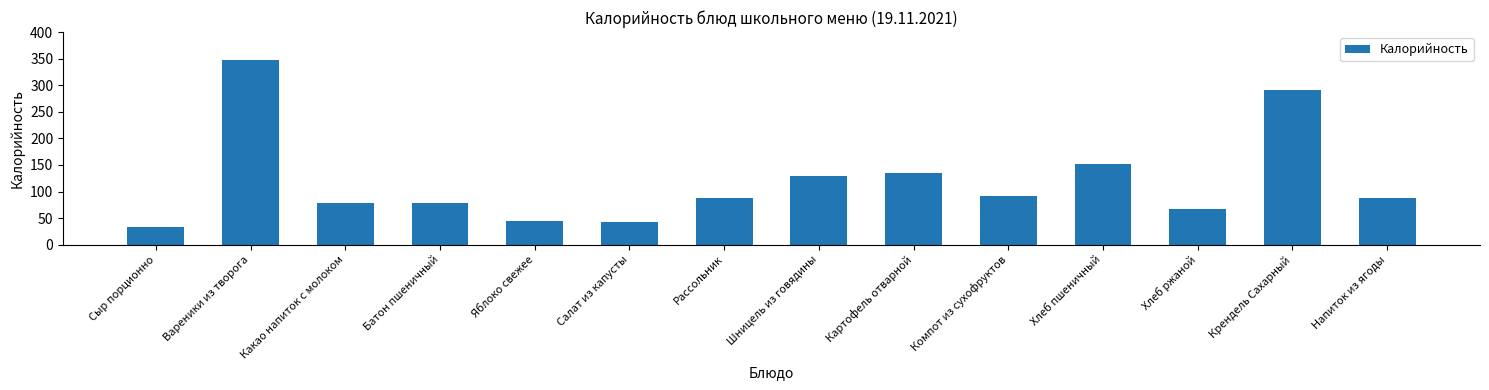

What is the label of the 7th bar from the left?

Рассольник